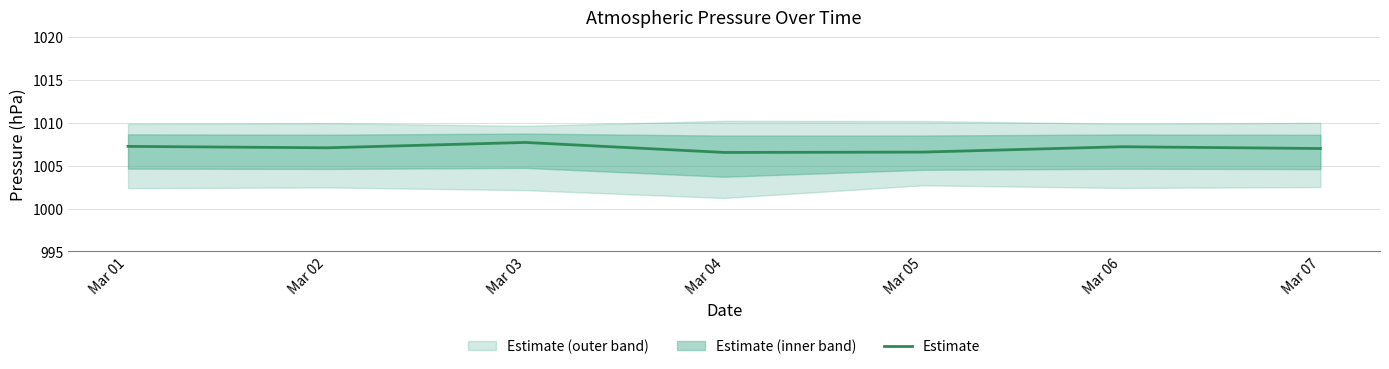

Does the chart have visible grid lines?

Yes